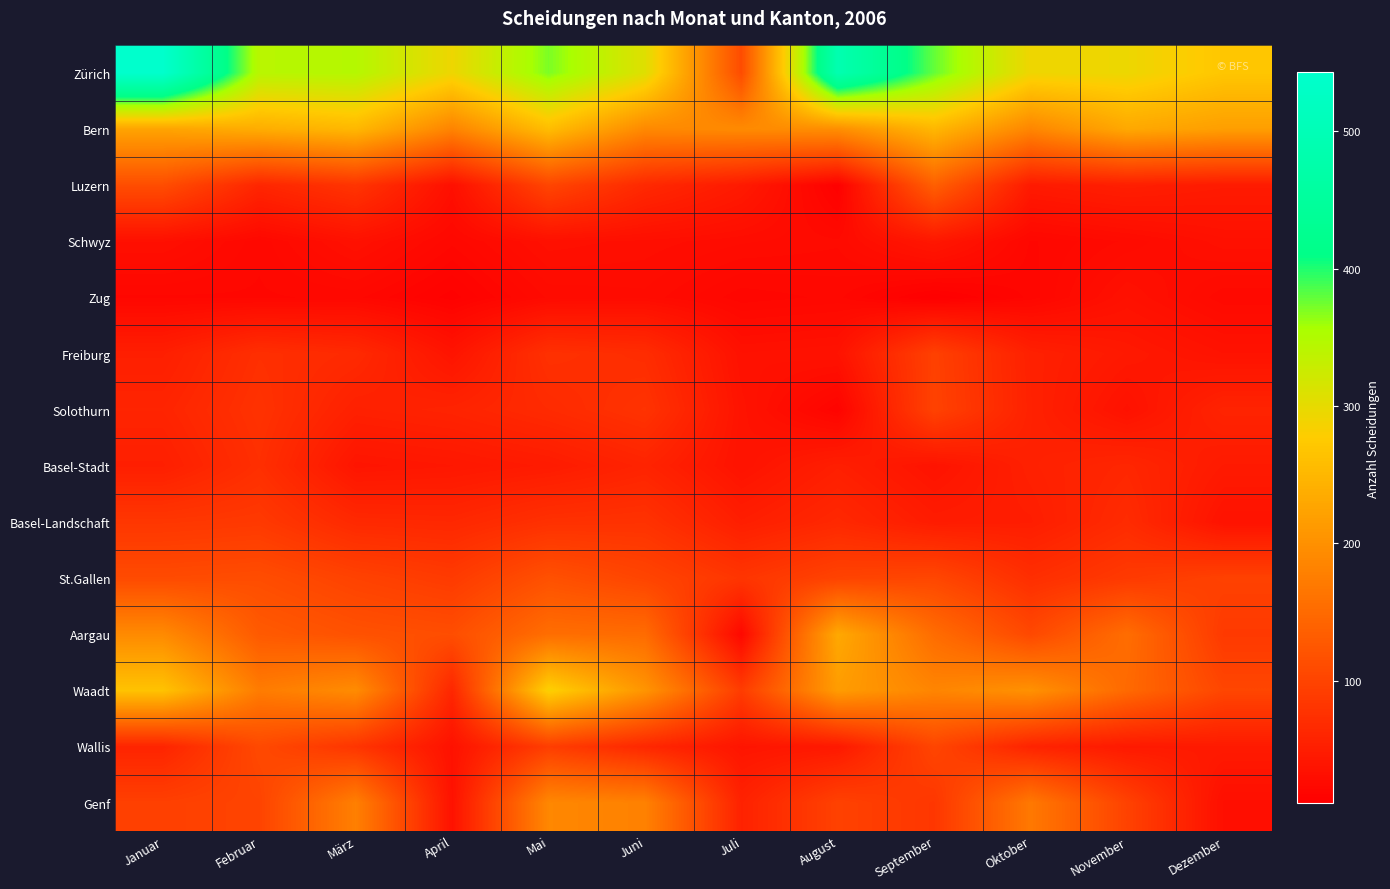

What is the greatest value displayed?

543